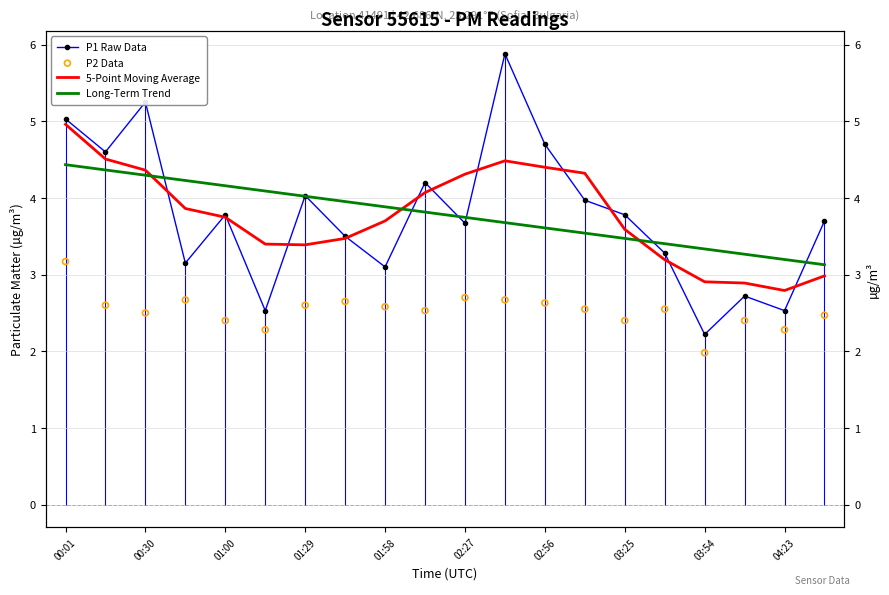

Is the value of P1 Raw Data at 01:29 greater than the value of Long-Term Trend at 12?

No